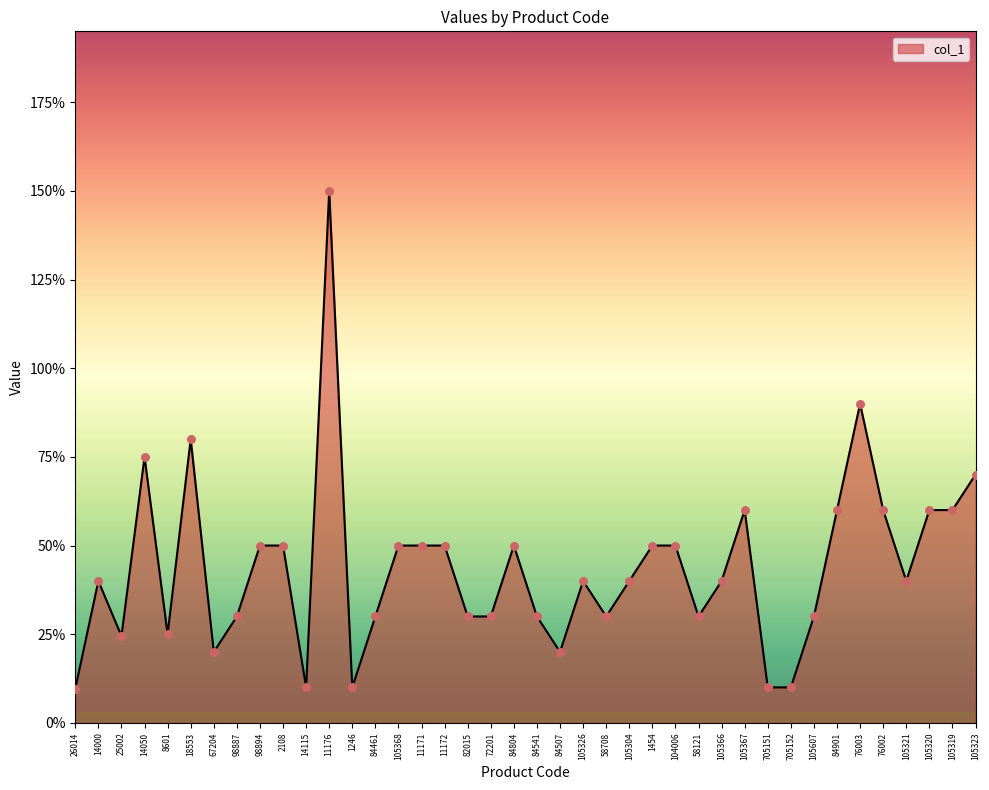

Is this an area chart (filled region under the line)?

Yes